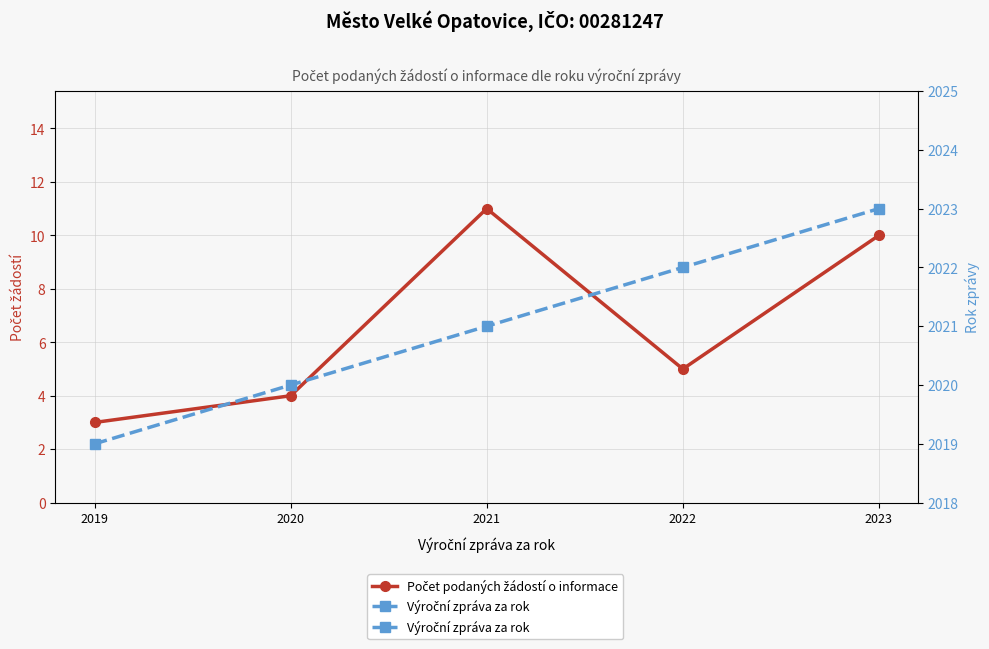

What is the sum of the Počet podaných žádostí o informace values at 2019 and 2022?

8